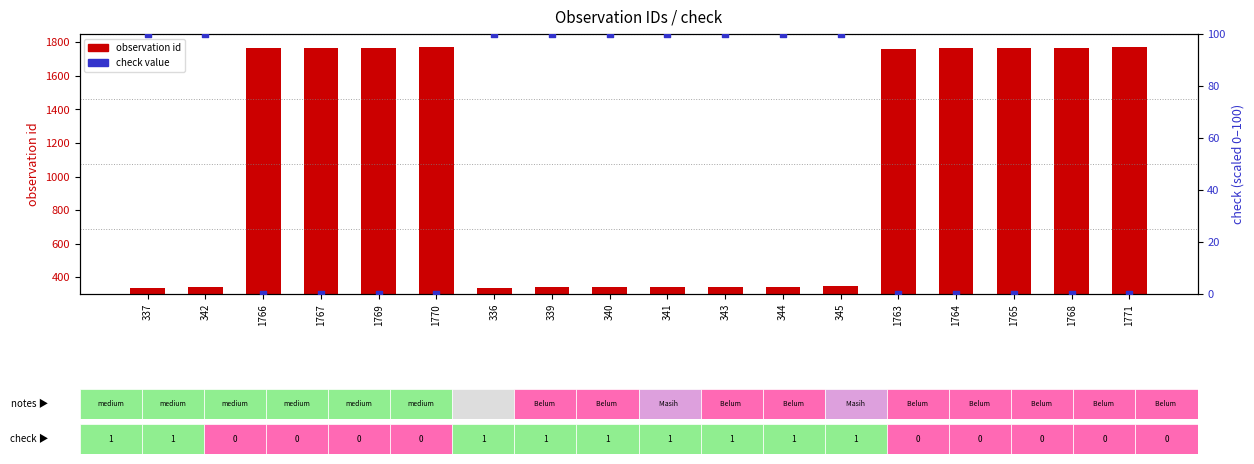

Which series has the largest total across all categories?

observation id